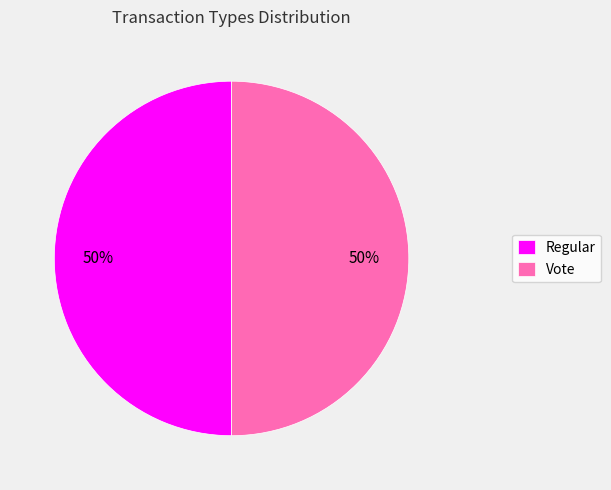

Do Vote and Regular together represent more than half of the pie?

Yes